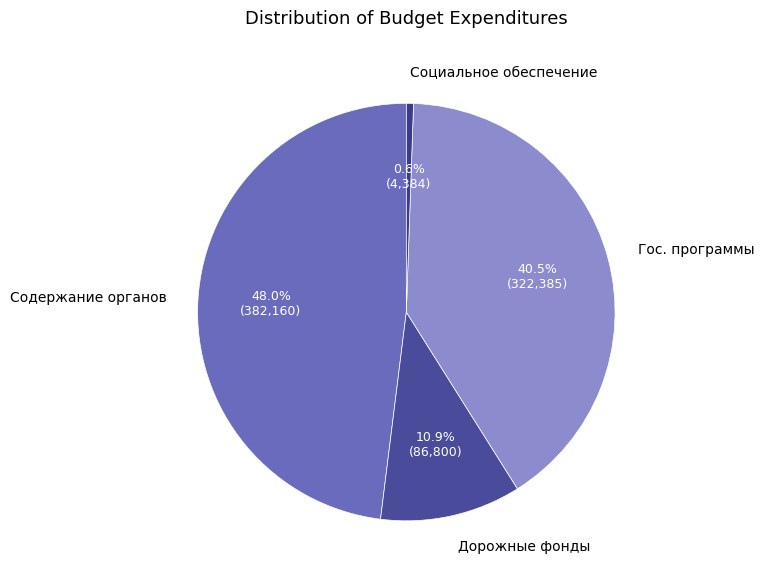

Count the number of slices in the pie.

4